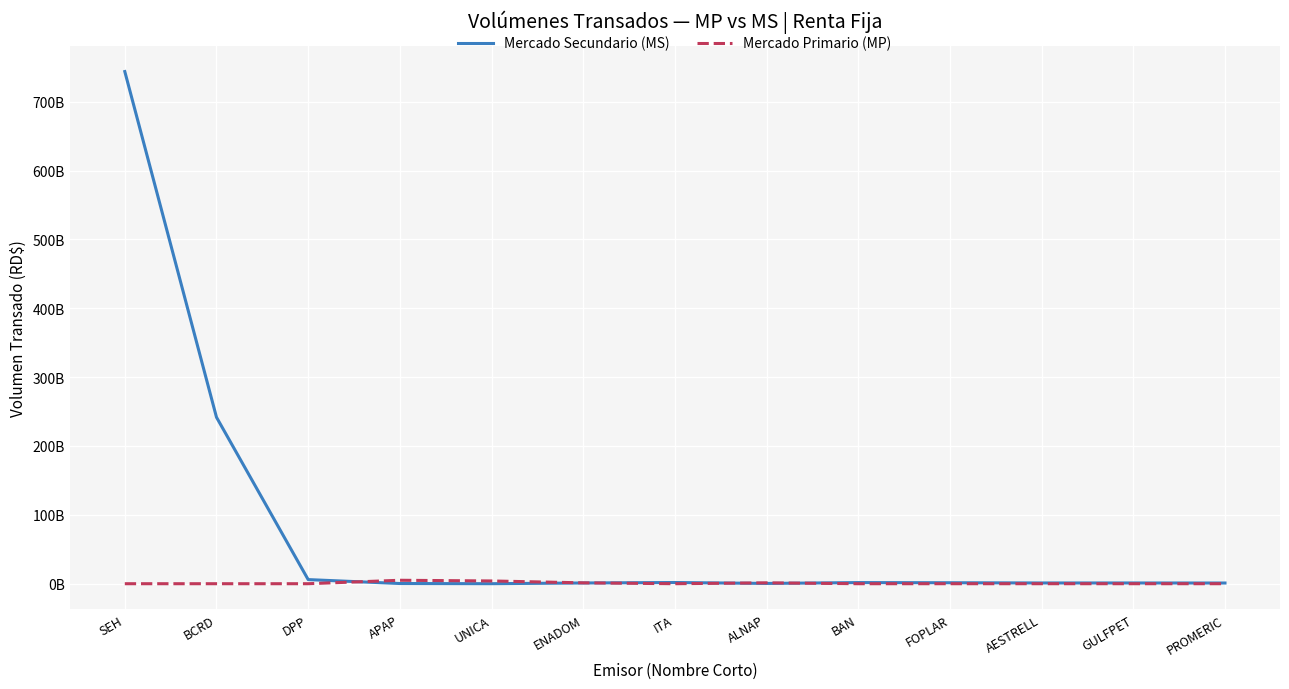

What are all the series names shown in the legend?

Mercado Secundario (MS), Mercado Primario (MP)